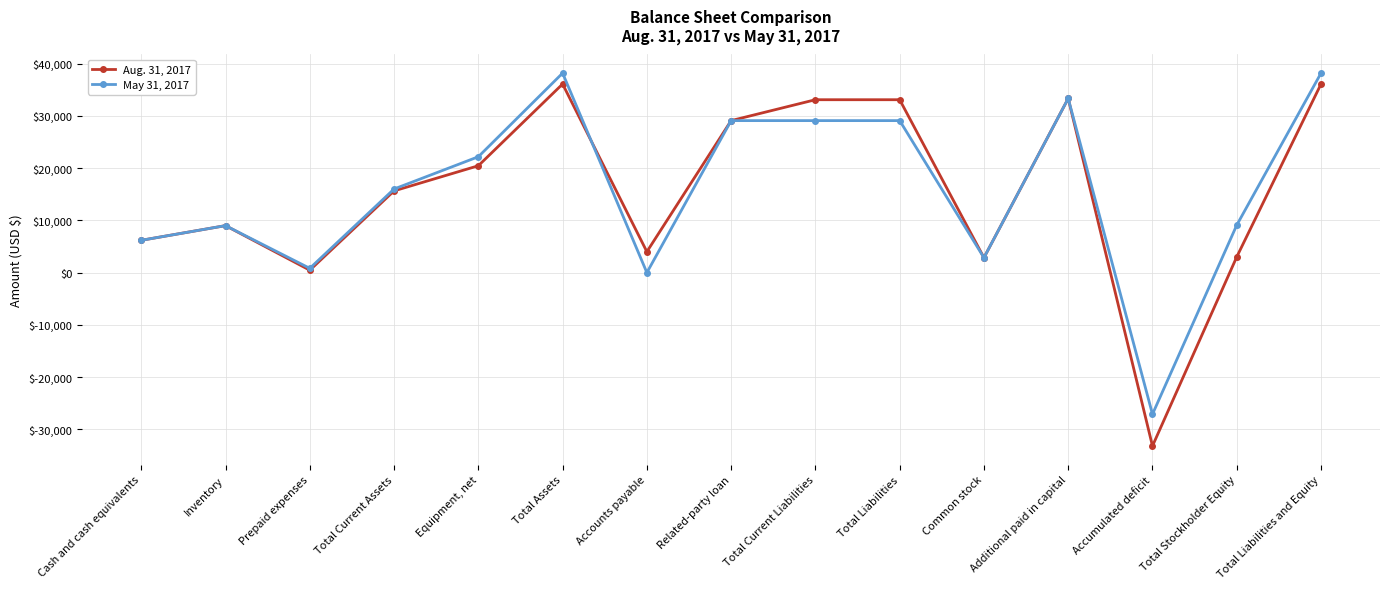

What is the total value across all series at Total Liabilities and Equity?

74296